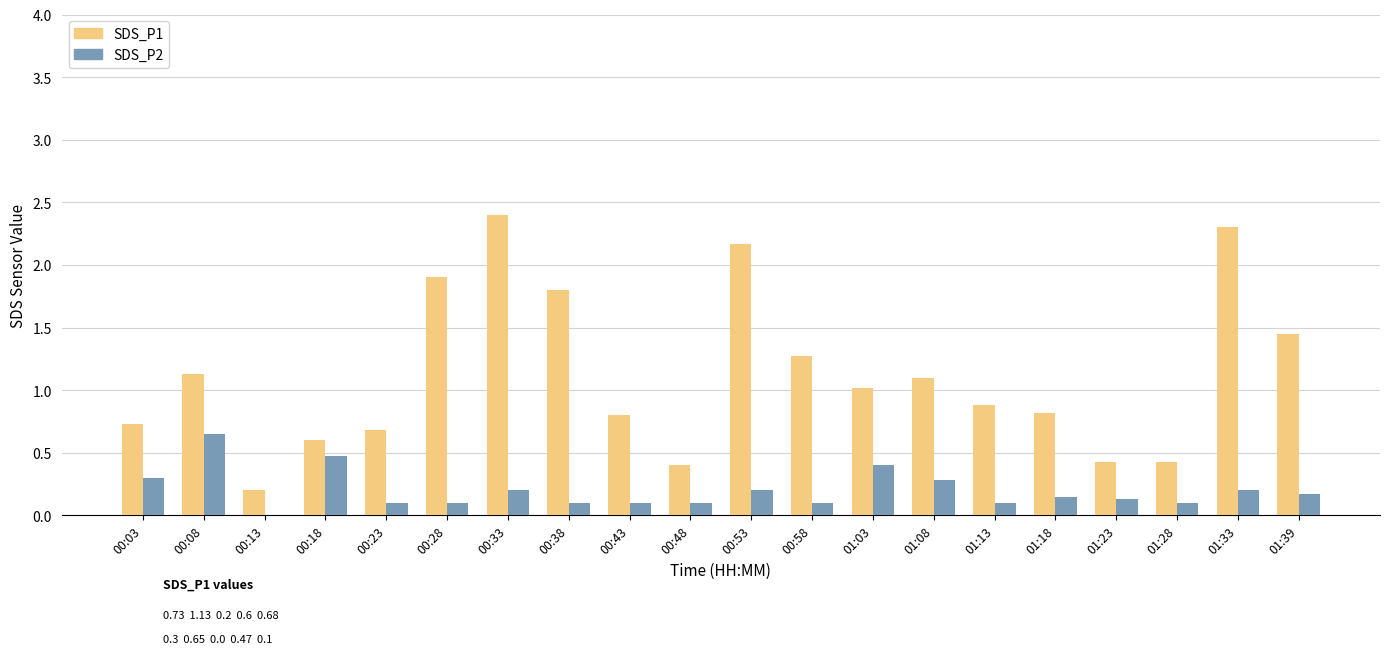

Is the value of SDS_P2 at 01:39 greater than the value of SDS_P1 at 01:23?

No